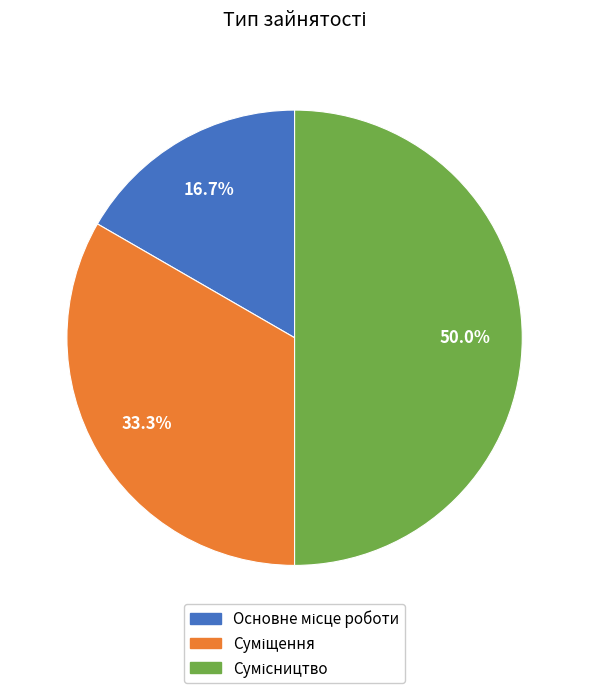

How many segments does this pie chart have?

3